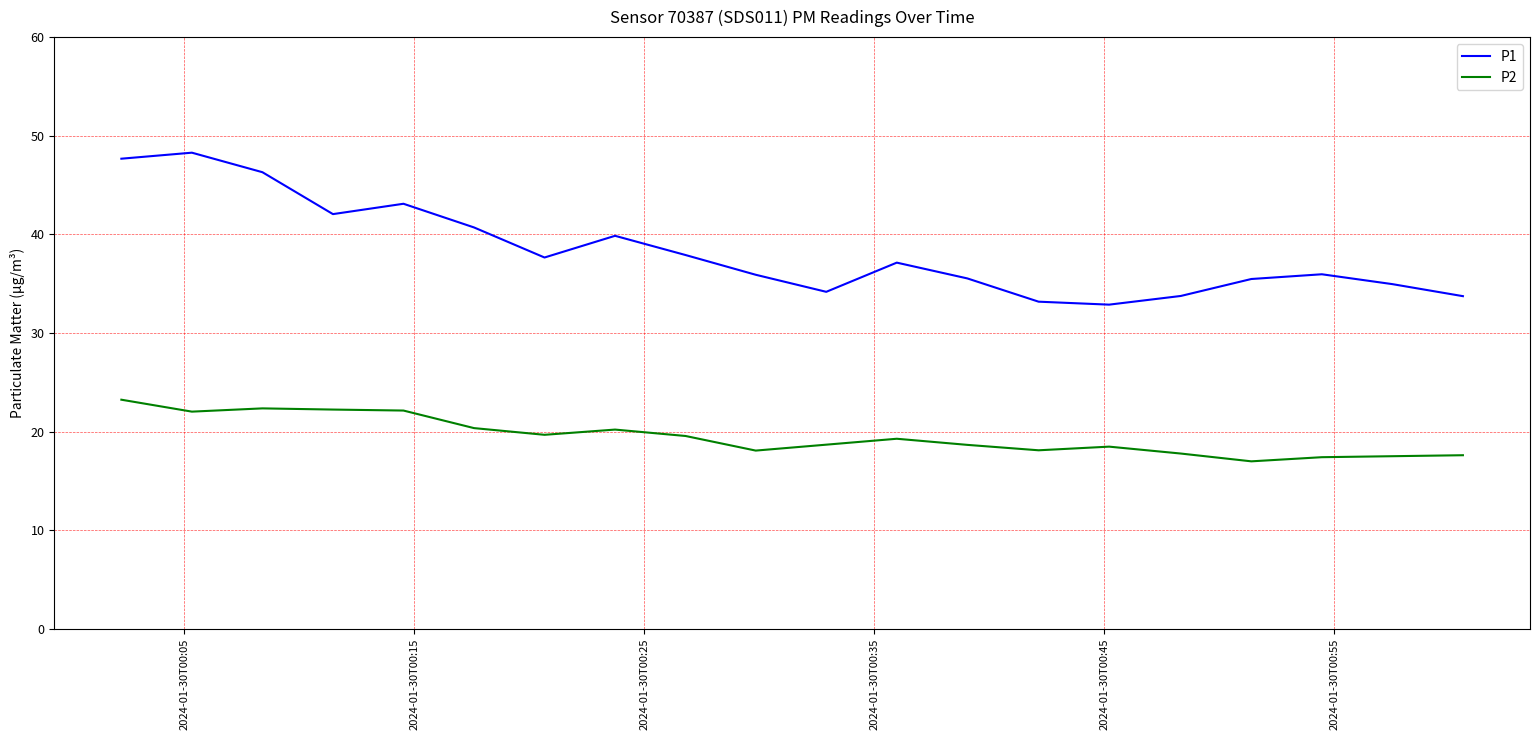

Which series has the largest range (max minus min)?

P1